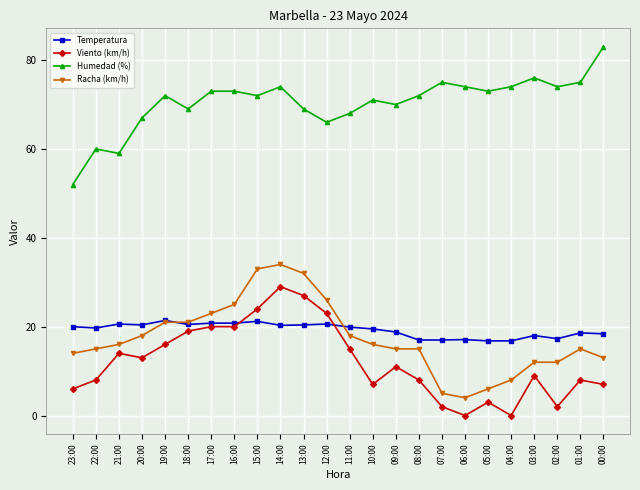

Which category has the highest value in the Humedad (%) series?

00:00